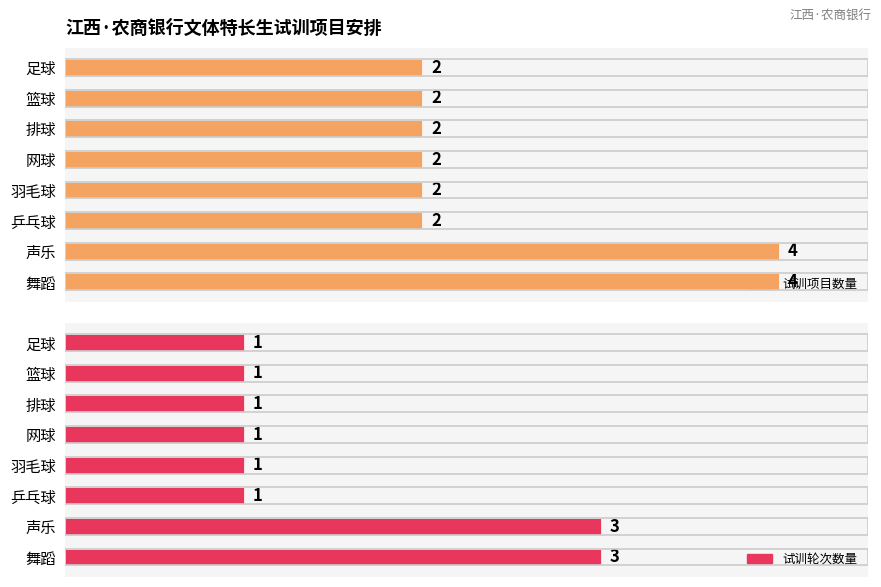

The 试训项目数量 series shows 1 at 2.5. True or false?

False